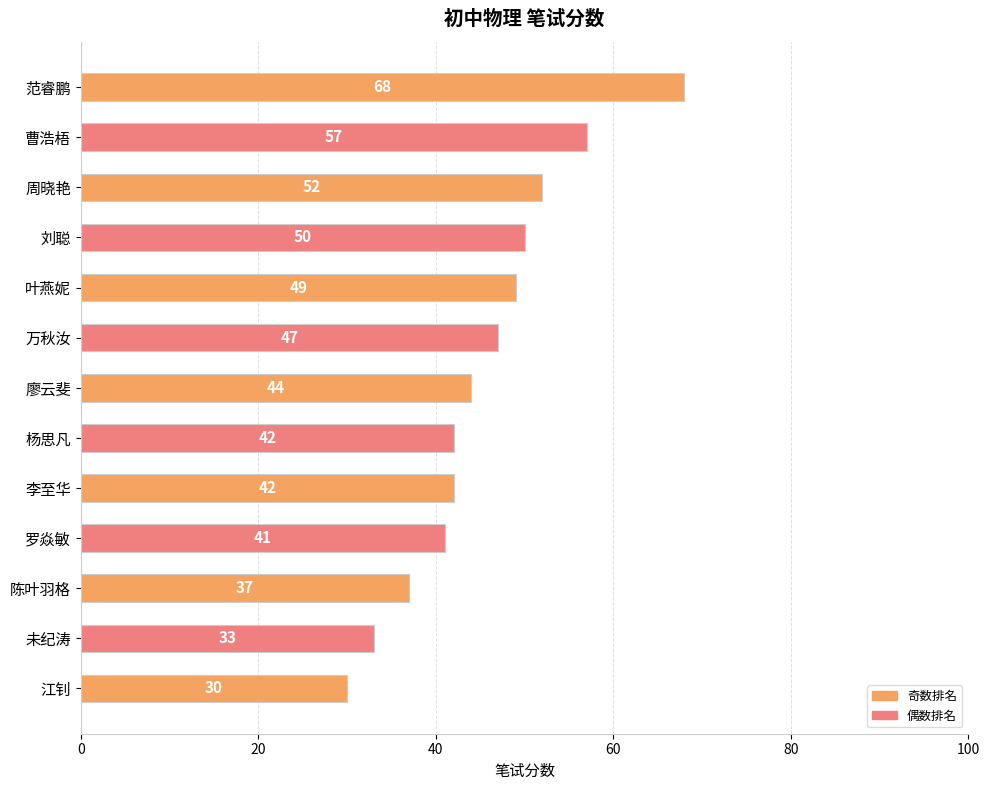

What is the sum of the values at 李至华 and 范睿鹏?

110